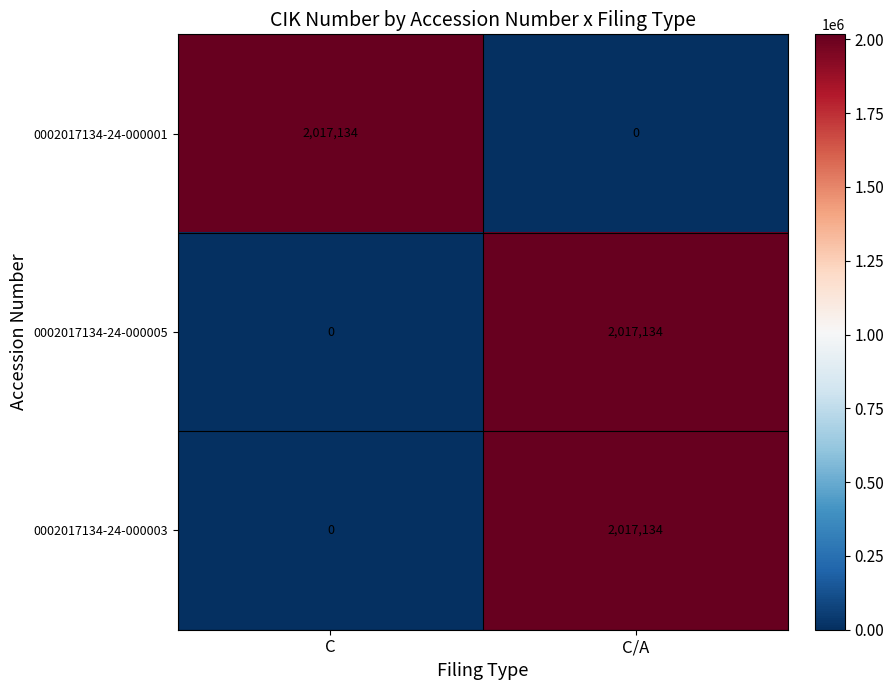

Rank the categories by 0002017134-24-000005 value from lowest to highest.

C, C/A